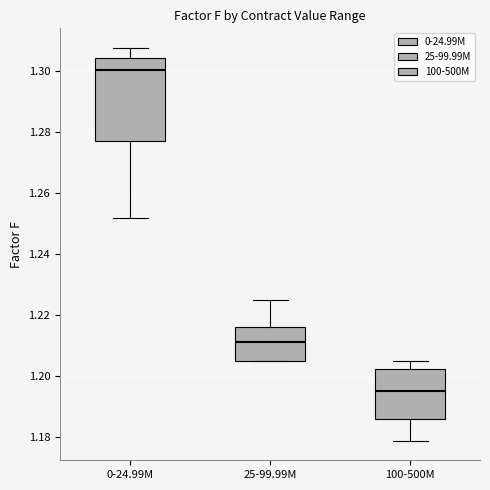

Where does the upper whisker of the box for 100-500M end on the y-axis? The values are not printed on the chart, so give them approximately, as read against the axis.

1.204